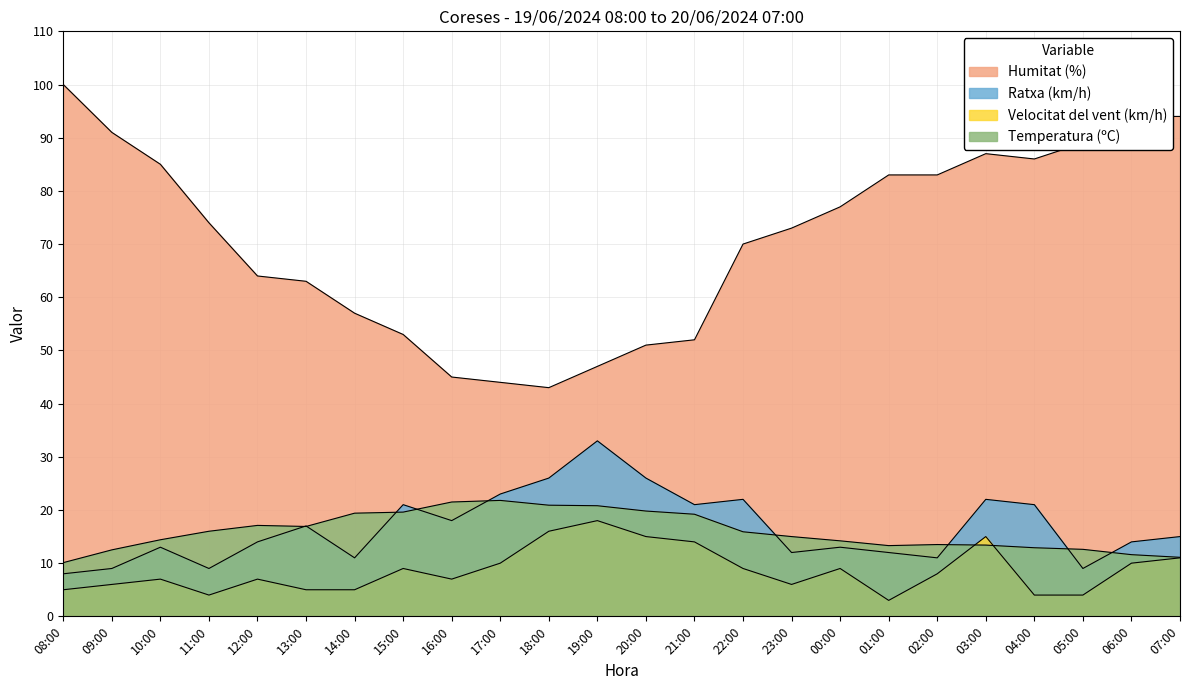

What is the minimum value shown in the chart?

3.0